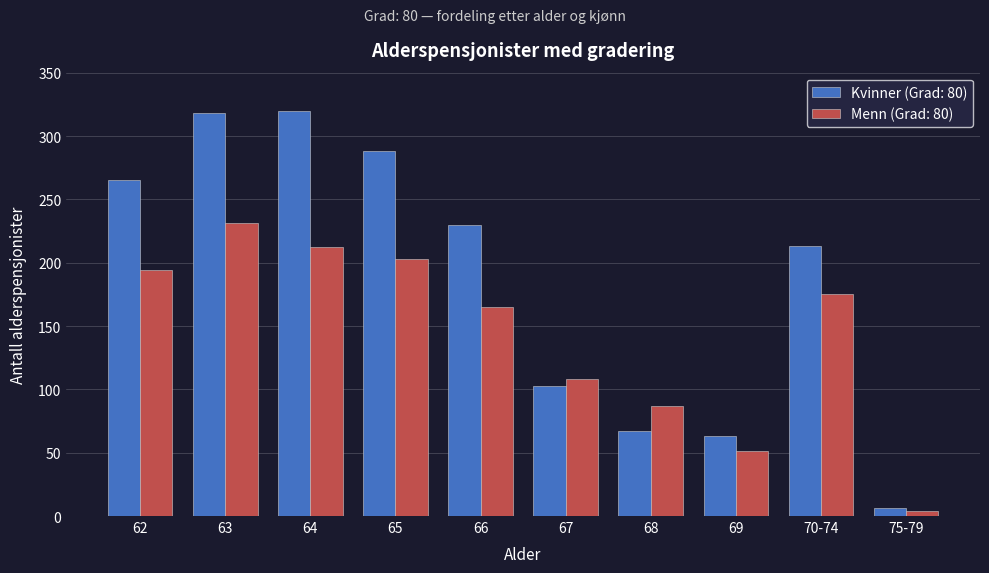

Reading left to right, list all the values displayed in this chart.

Kvinner (Grad: 80): 62=265	63=318	64=320	65=288	66=230	67=103	68=67	69=63	70-74=213	75-79=6
Menn (Grad: 80): 62=194	63=231	64=212	65=203	66=165	67=108	68=87	69=51	70-74=175	75-79=4